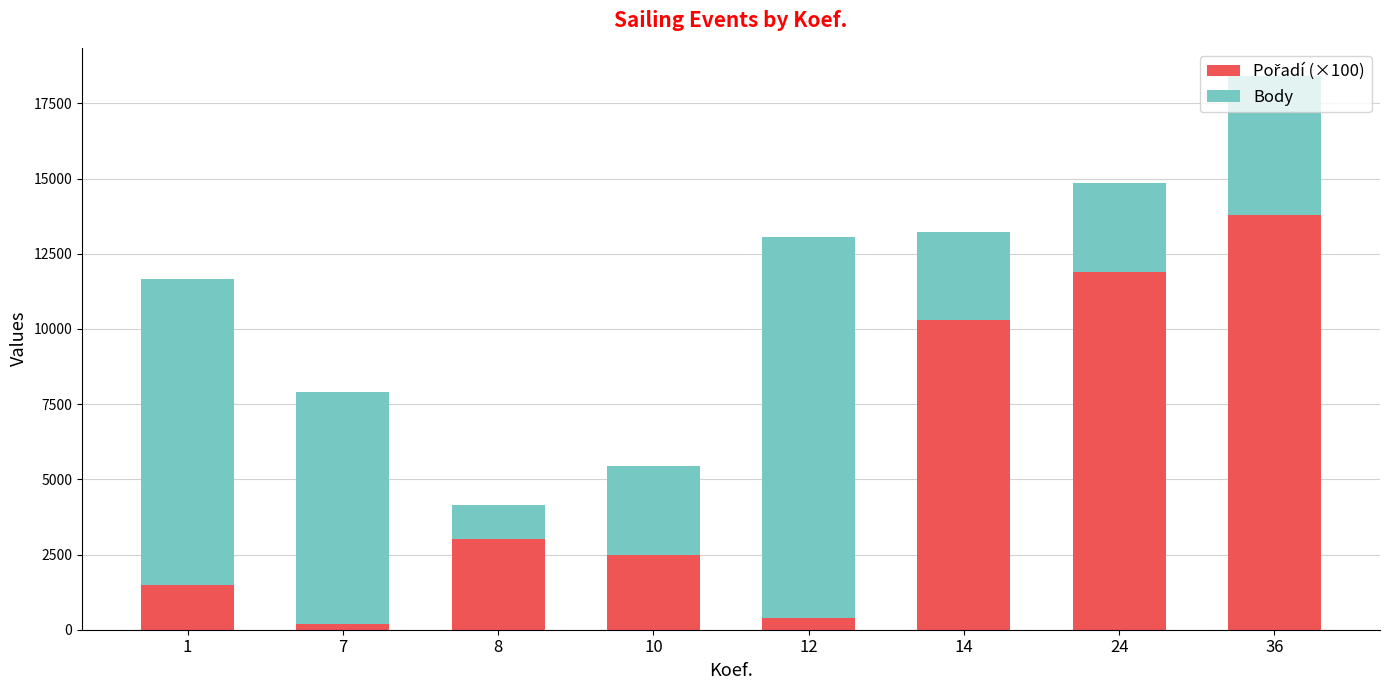

At which category is the sum across all series the highest?

36